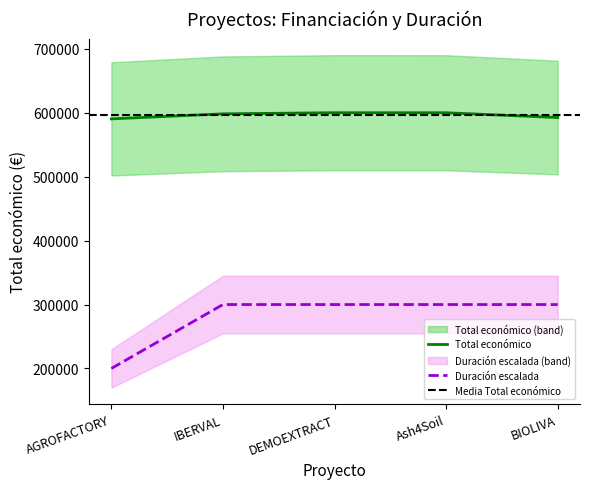

How many distinct data groups are displayed?

2